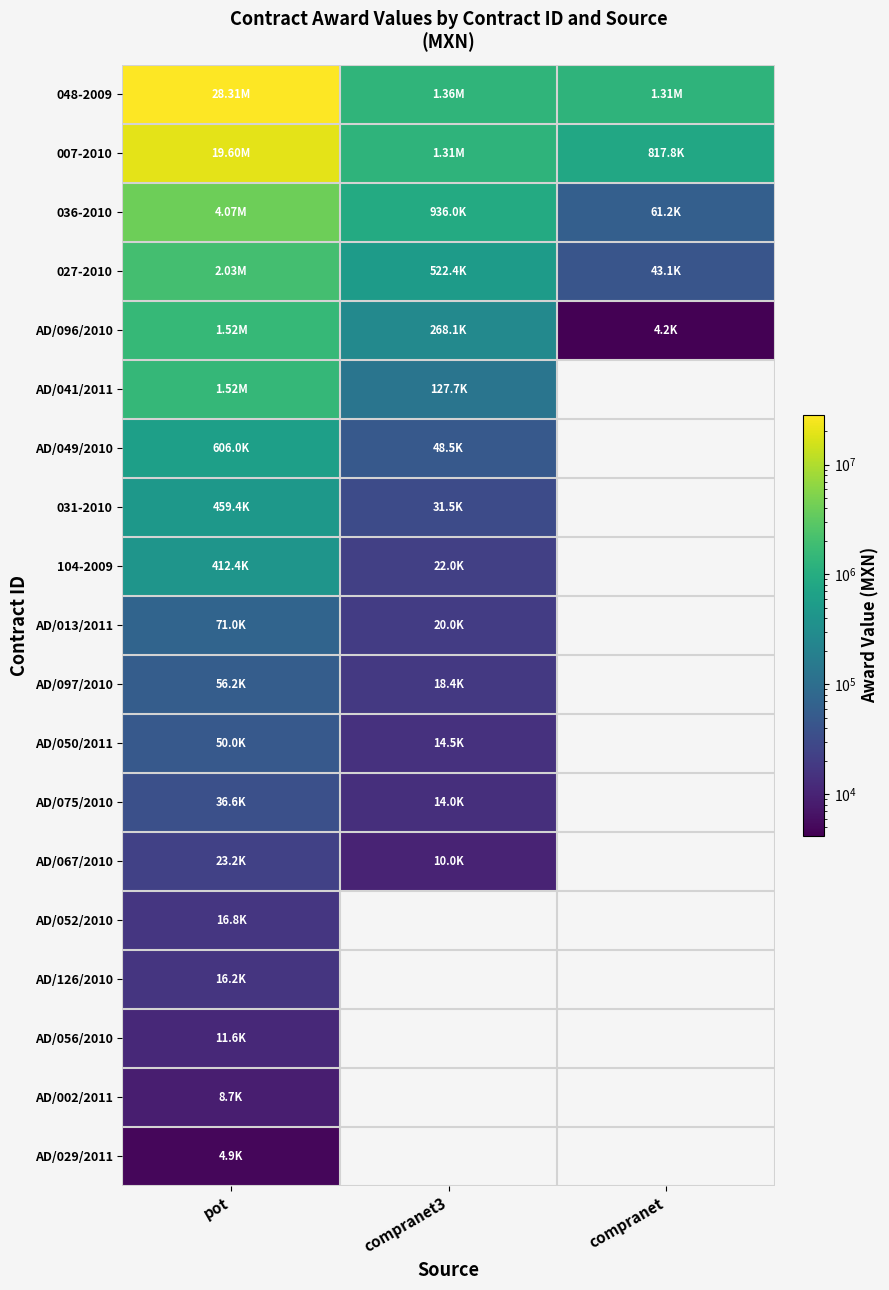

How many values in the 027-2010 series exceed 522405?

1